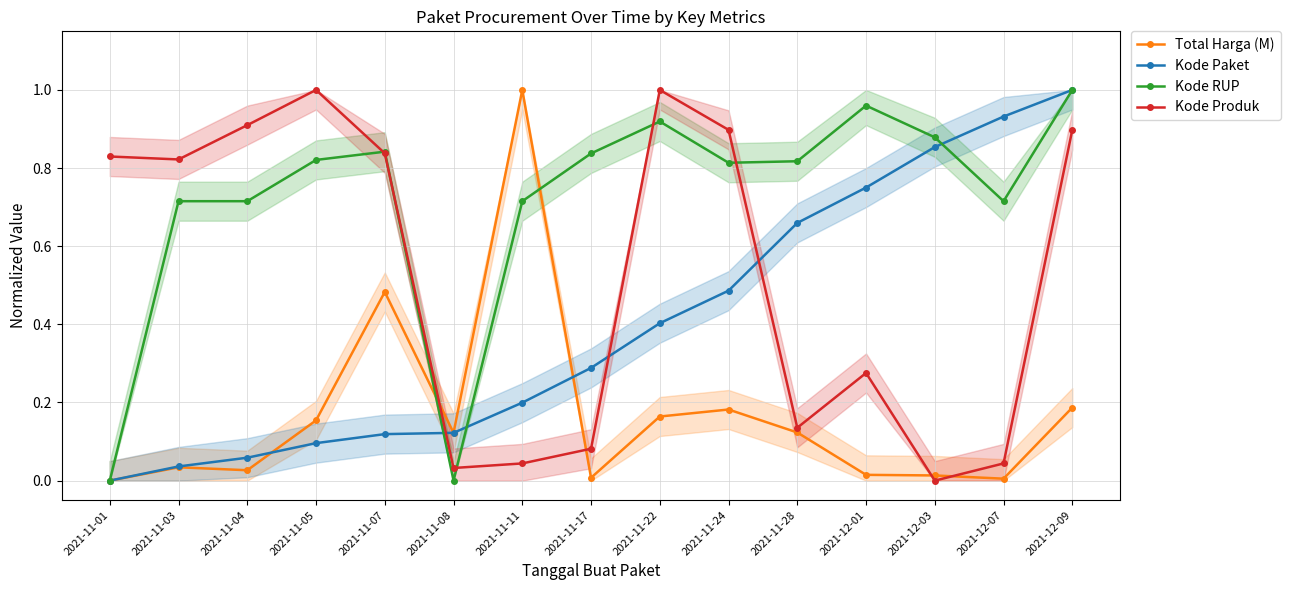

What are all the series names shown in the legend?

Total Harga (M), Kode Paket, Kode RUP, Kode Produk